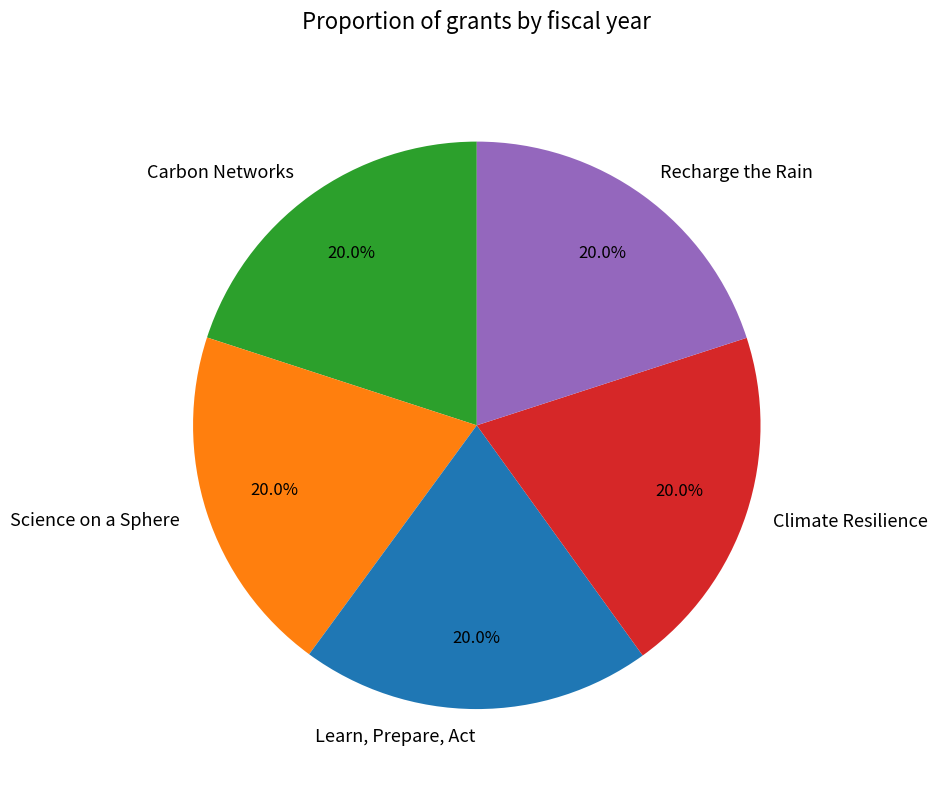

To the nearest percent, what is the average slice percentage?

20%